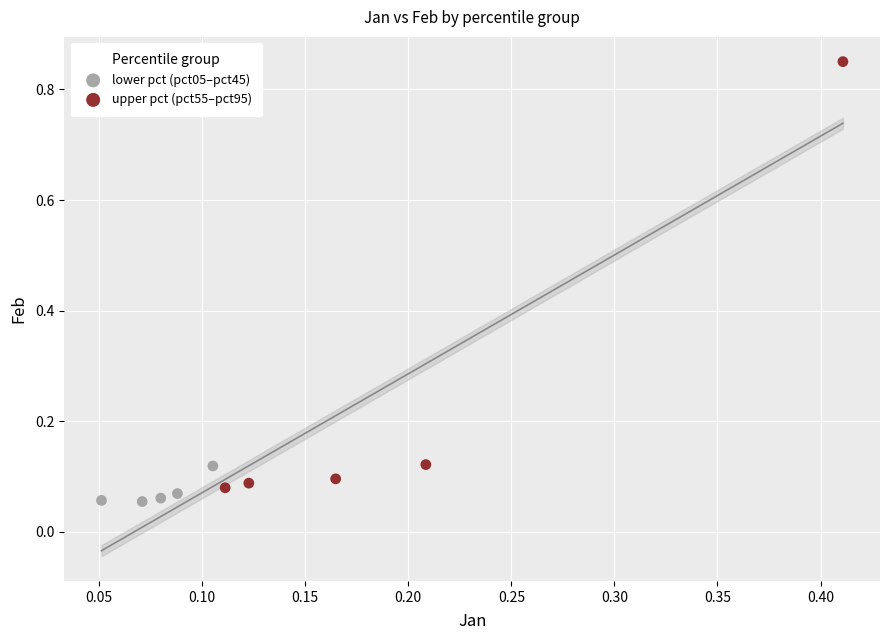

Which series has the largest Y range (max minus min)?

upper pct (pct55–pct95)